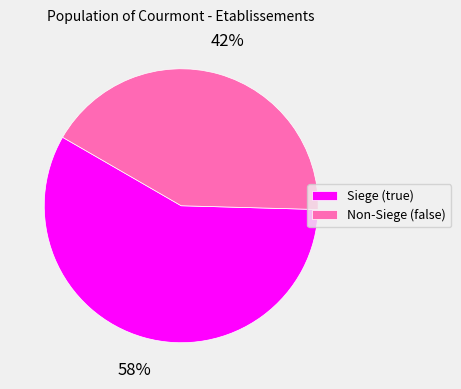

To the nearest percent, what is the difference between the largest and smallest slice percentages?

16%